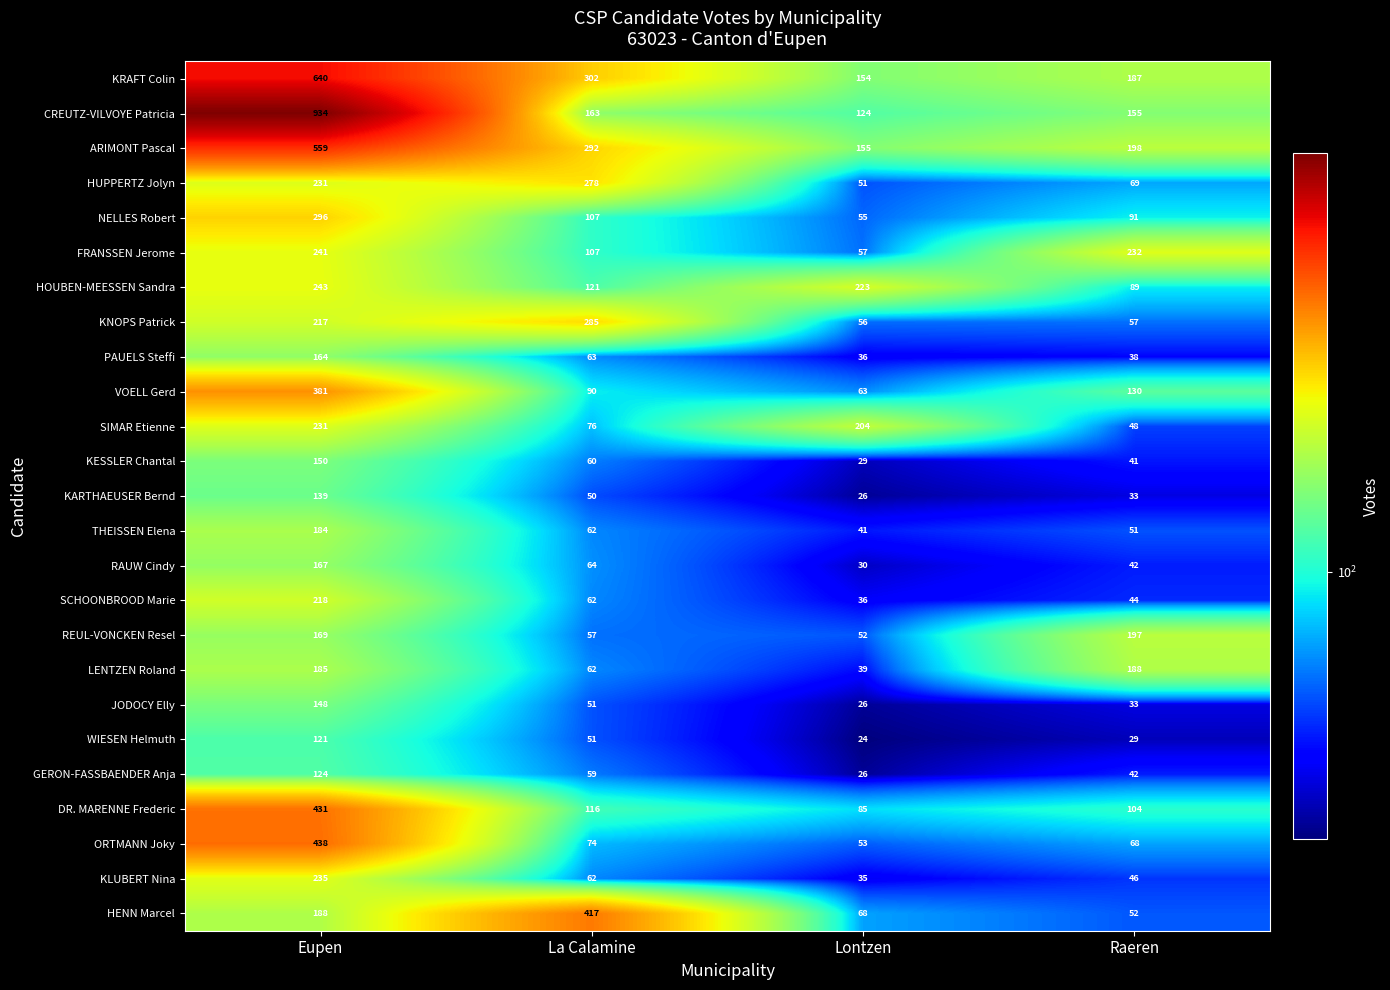

List the series in order of their peak value, highest first.

CREUTZ-VILVOYE Patricia, KRAFT Colin, ARIMONT Pascal, ORTMANN Joky, DR. MARENNE Frederic, HENN Marcel, VOELL Gerd, NELLES Robert, KNOPS Patrick, HUPPERTZ Jolyn, HOUBEN-MEESSEN Sandra, FRANSSEN Jerome, KLUBERT Nina, SIMAR Etienne, SCHOONBROOD Marie, REUL-VONCKEN Resel, LENTZEN Roland, THEISSEN Elena, RAUW Cindy, PAUELS Steffi, KESSLER Chantal, JODOCY Elly, KARTHAEUSER Bernd, GERON-FASSBAENDER Anja, WIESEN Helmuth